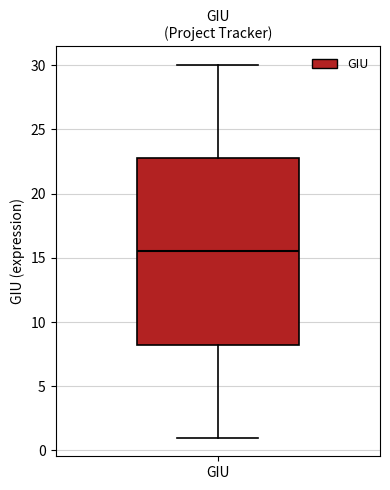

Where does the upper whisker of the box for GIU end on the y-axis? The values are not printed on the chart, so give them approximately, as read against the axis.

30.0